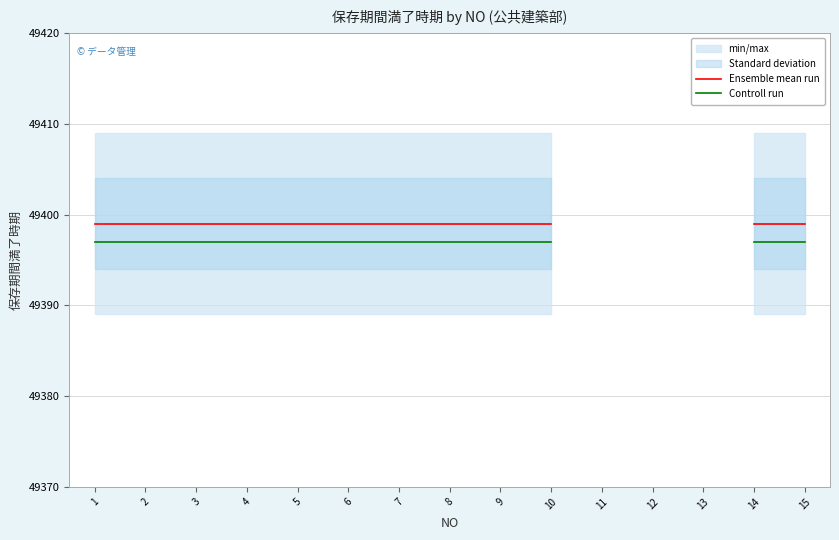

What is the total value across all series at 4?

98796.0